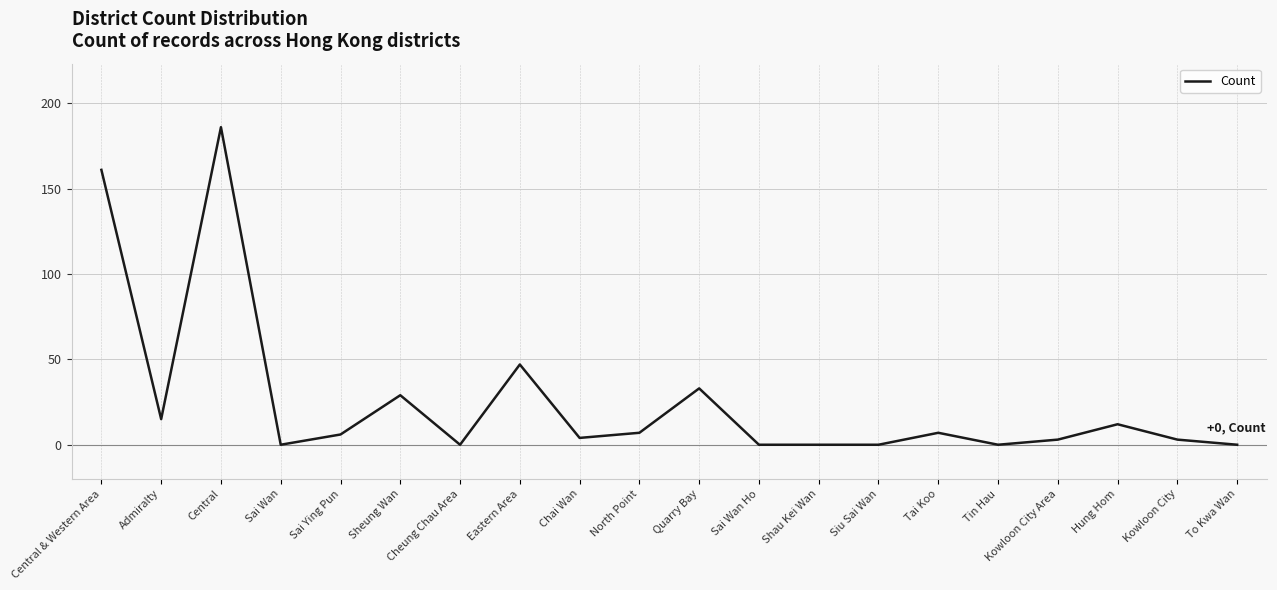

Which category has the highest value across all series?

Central